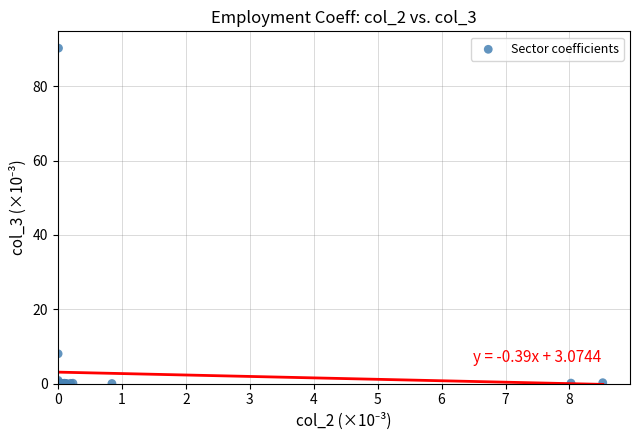

What Y value in the scatter plot is closest to 45?

8.0